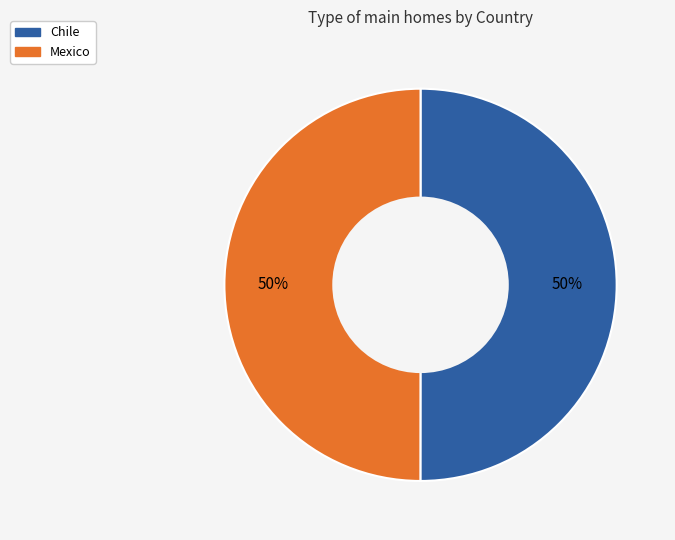

To the nearest percent, what portion does Chile represent?

50%